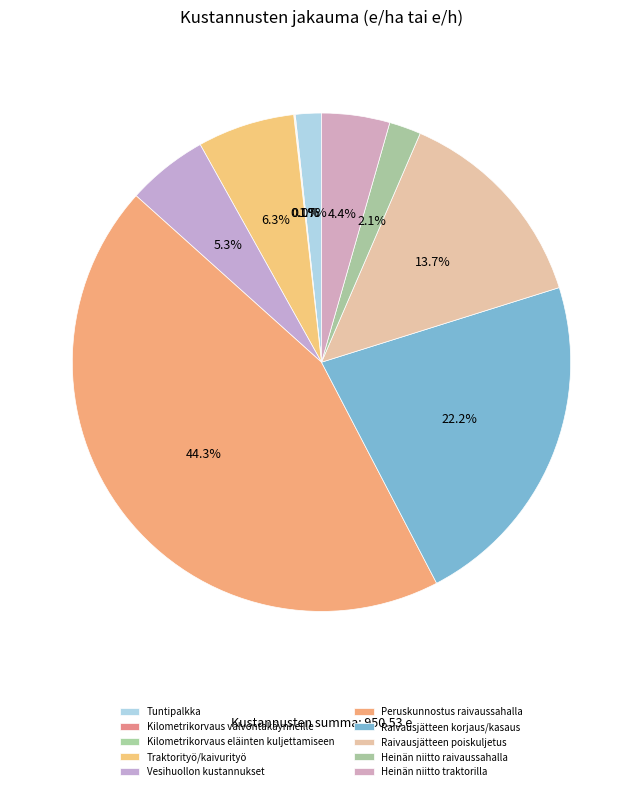

To the nearest percent, what is the difference between the largest and smallest slice percentages?

44%